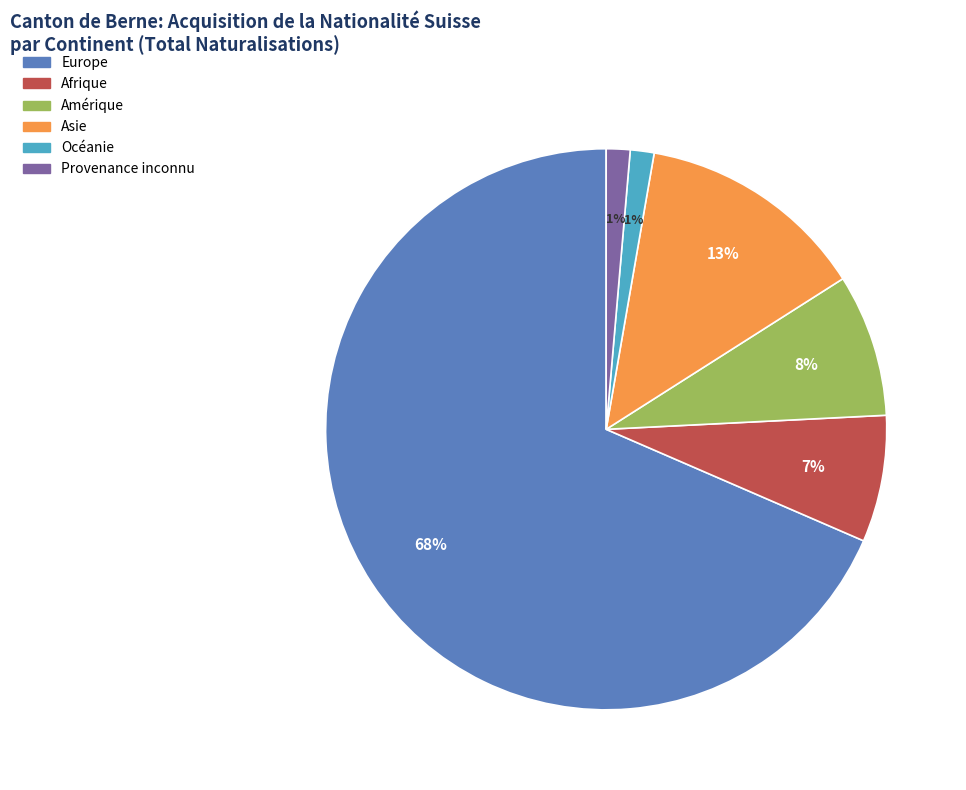

To the nearest percent, what is the average slice percentage?

17%